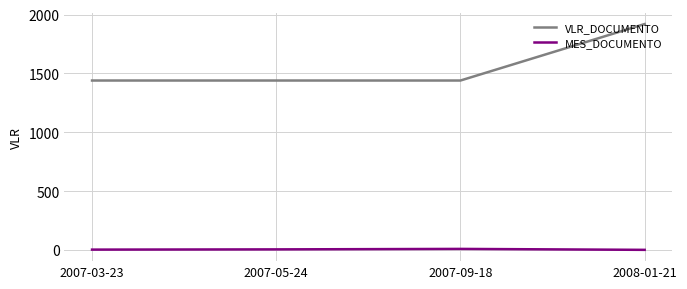

Which category has the highest value in the VLR_DOCUMENTO series?

2008-01-21